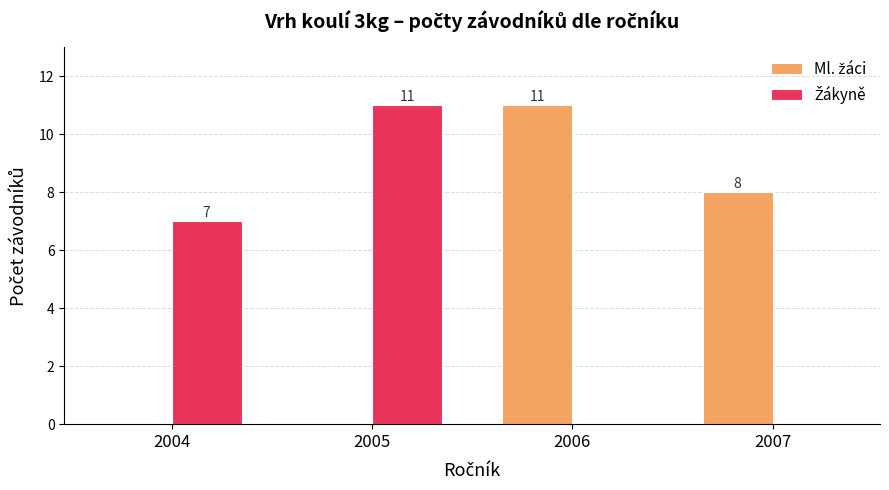

What is the total value across all series at 2007?

8